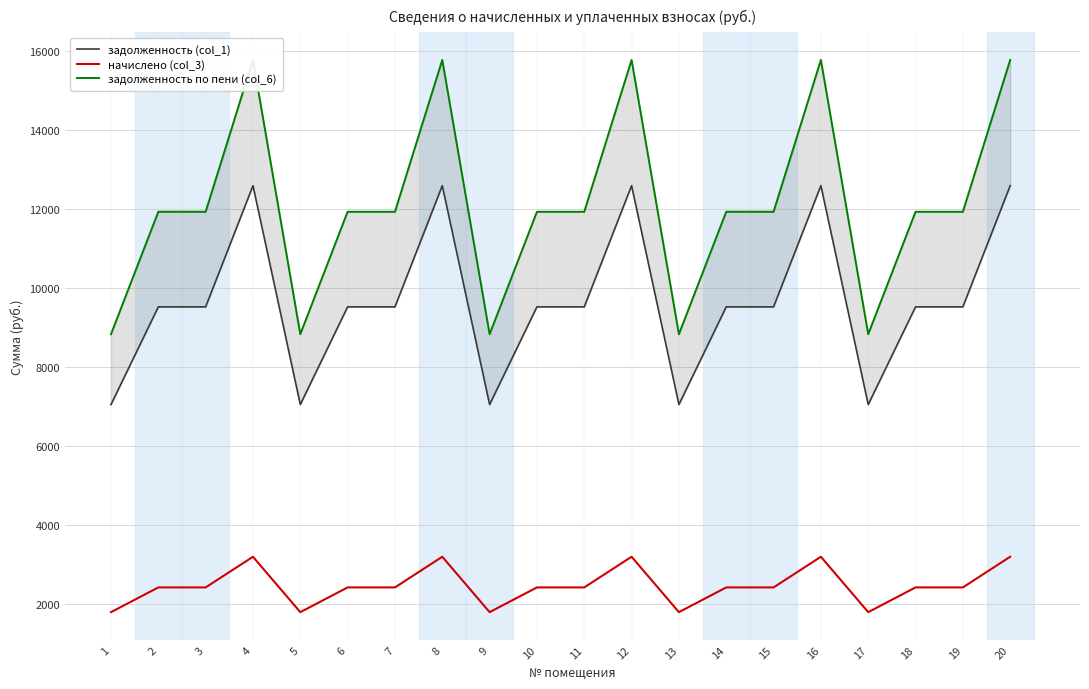

Rank the series at 12 from lowest to highest value.

начислено (col_3), задолженность (col_1), задолженность по пени (col_6)